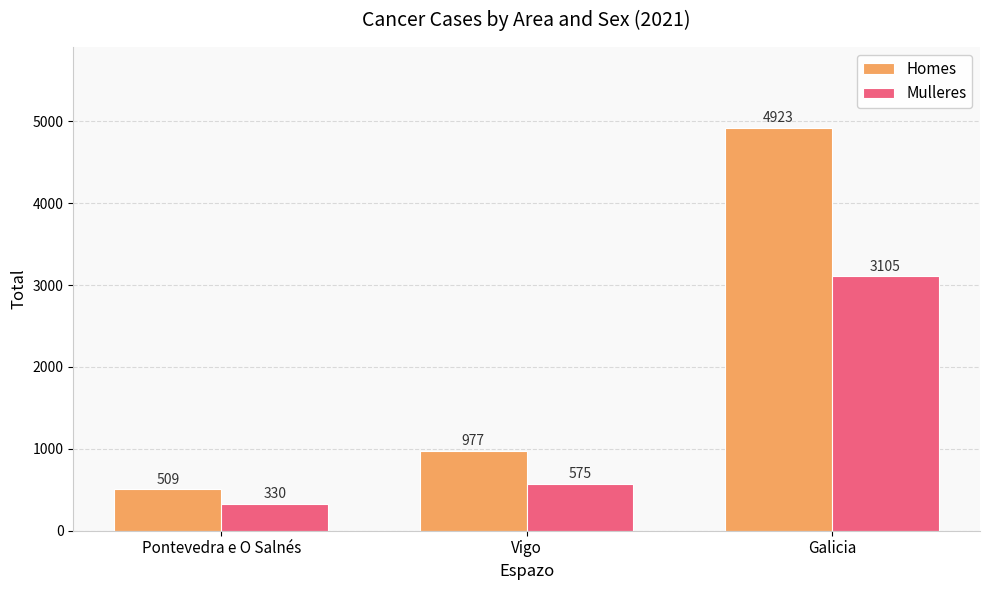

At which category is the sum across all series the highest?

Galicia